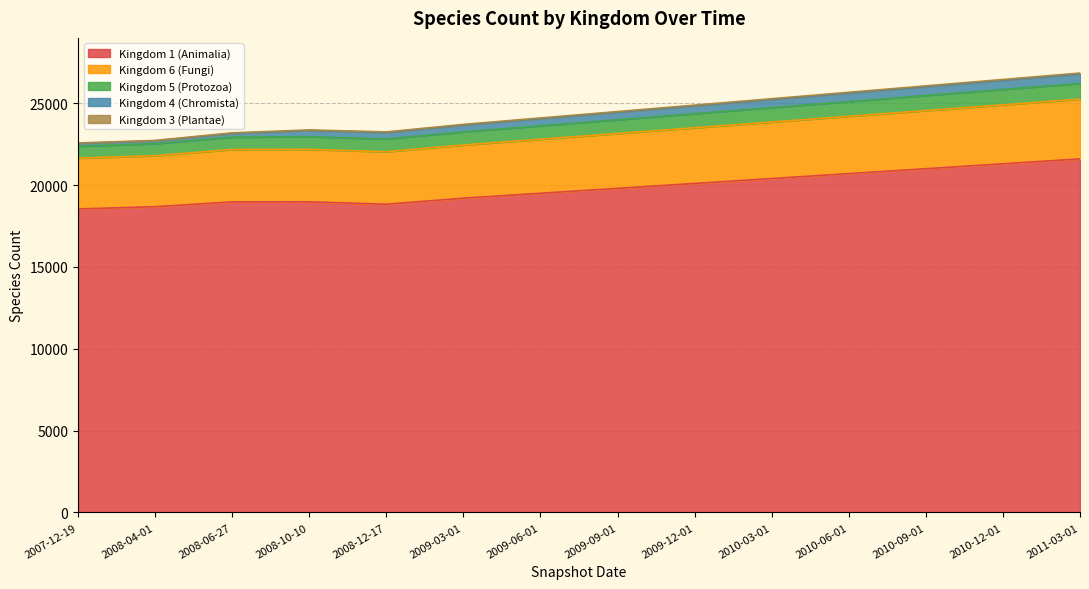

At which category does Kingdom 6 (Fungi) reach its first local valley?

2008-12-17